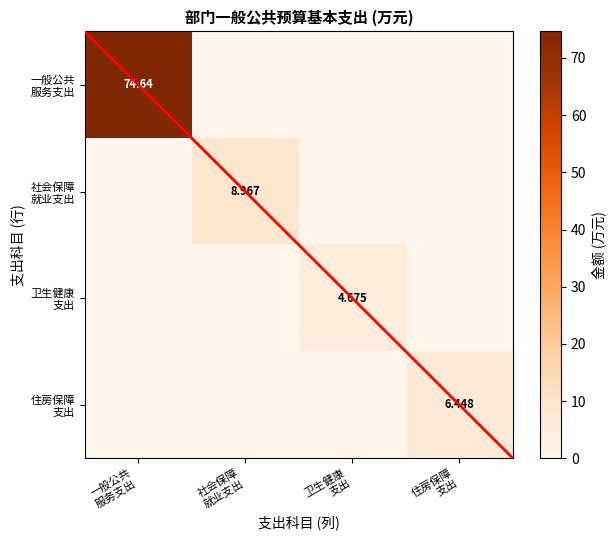

Rank the series by their maximum value, from lowest to highest.

卫生健康 支出, 住房保障 支出, 社会保障 就业支出, 一般公共 服务支出